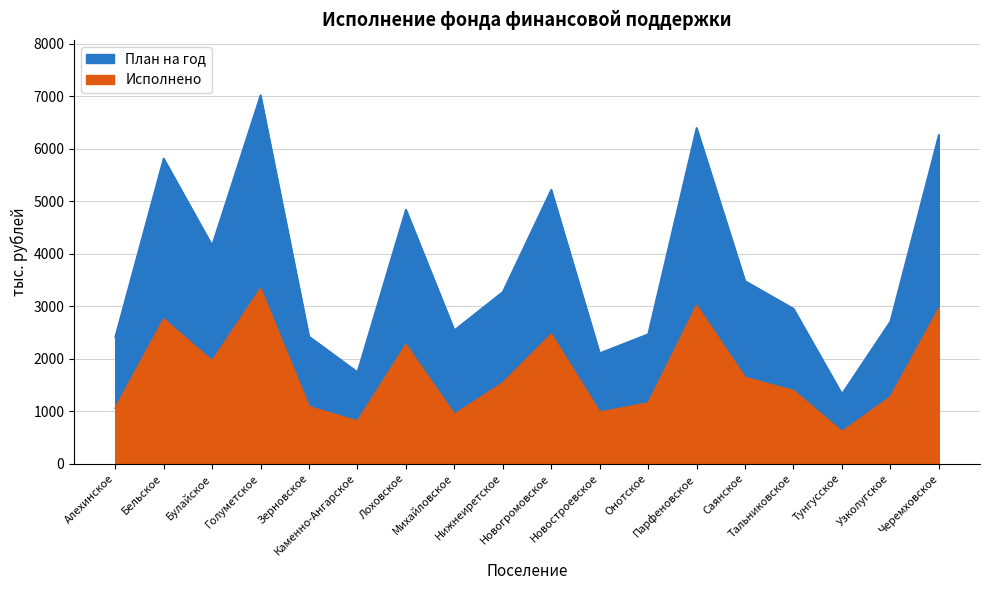

True or false: Исполнено has more than 0 points higher than both neighbors.

True